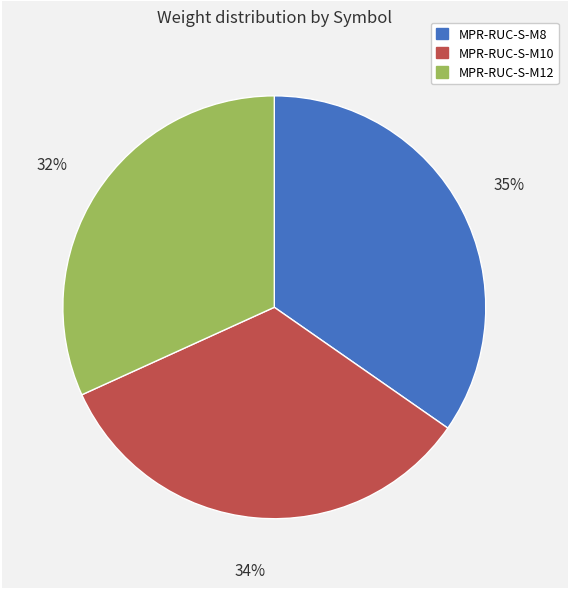

To the nearest percent, what is the difference between the largest and smallest slice percentages?

3%